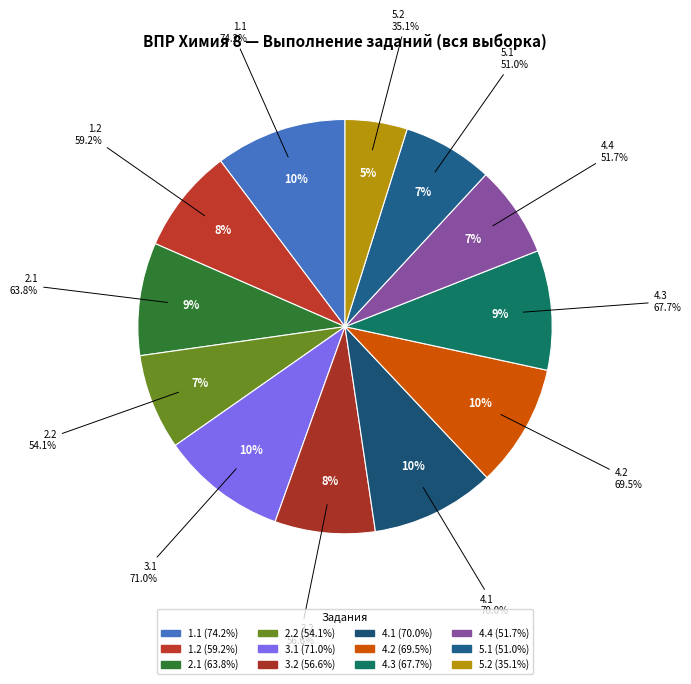

How many slices are in this pie chart?

12